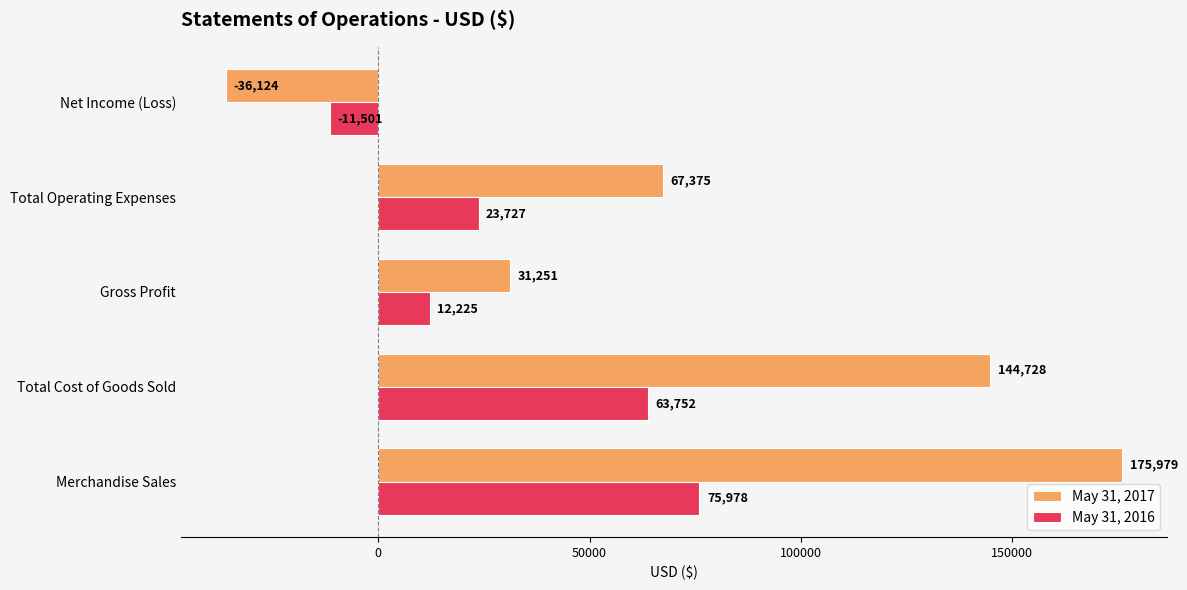

Is the value of May 31, 2017 at Net Income (Loss) greater than the value of May 31, 2016 at Merchandise Sales?

No